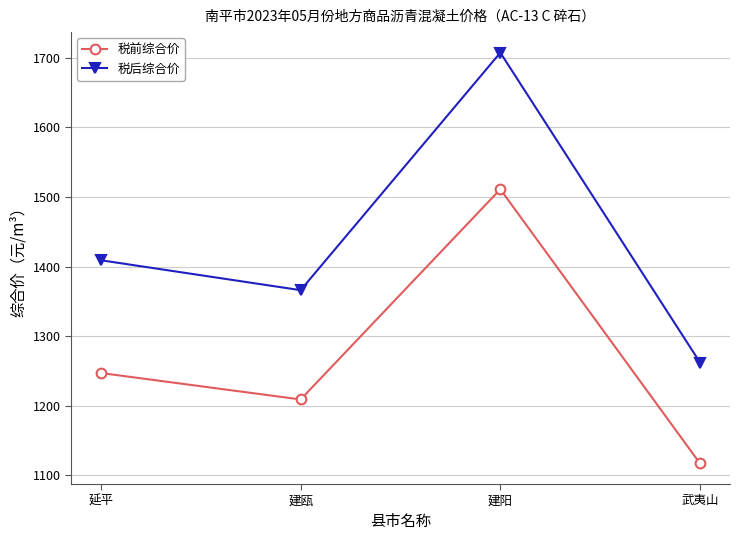

At which label does 税前综合价 first exceed 1246?

延平